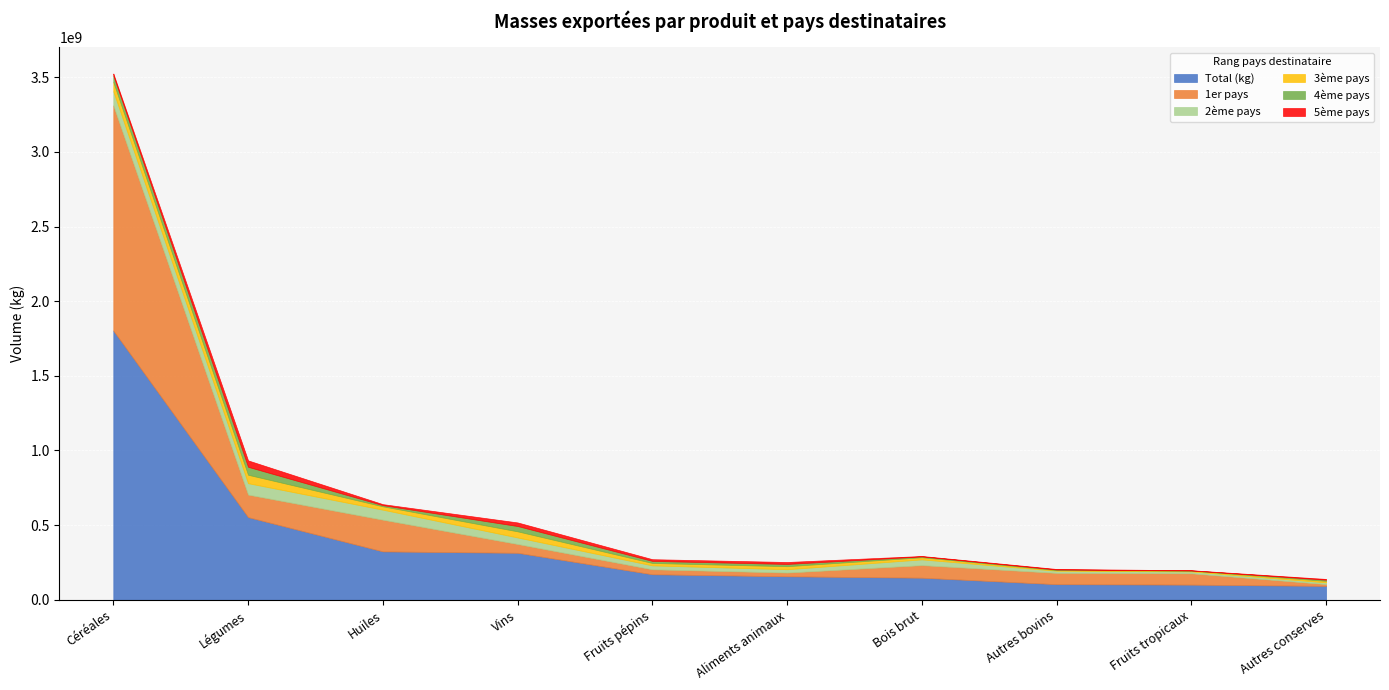

True or false: 5ème pays and Total (kg) cross at least once.

False